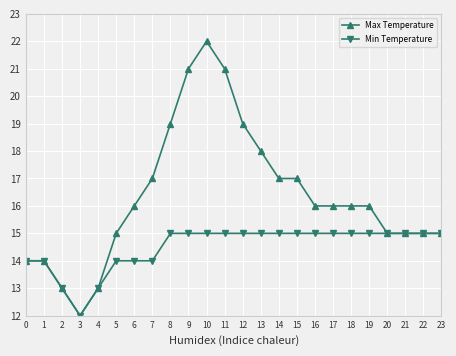

Which series has the widest spread of values?

Max Temperature